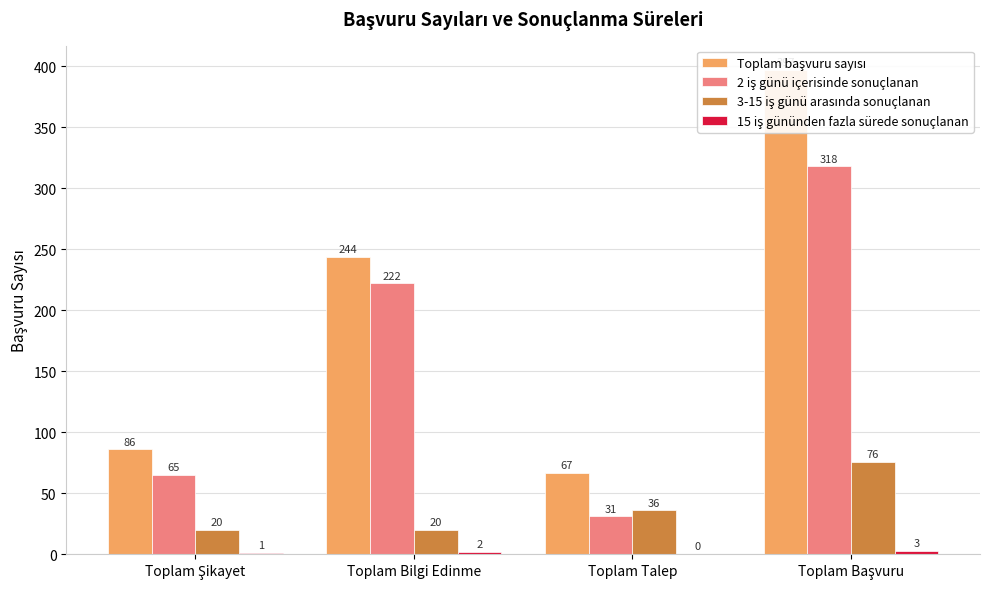

What is the spread (max minus min) of values at Toplam Talep?

67